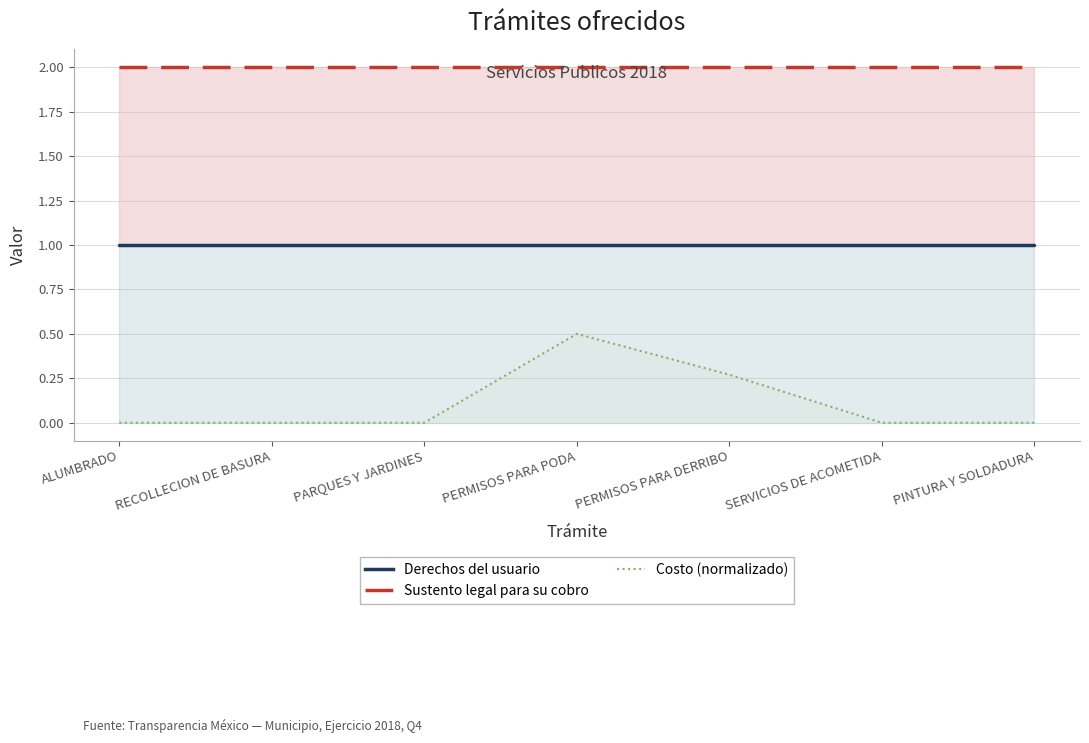

What is the maximum value for Sustento legal para su cobro?

2.0